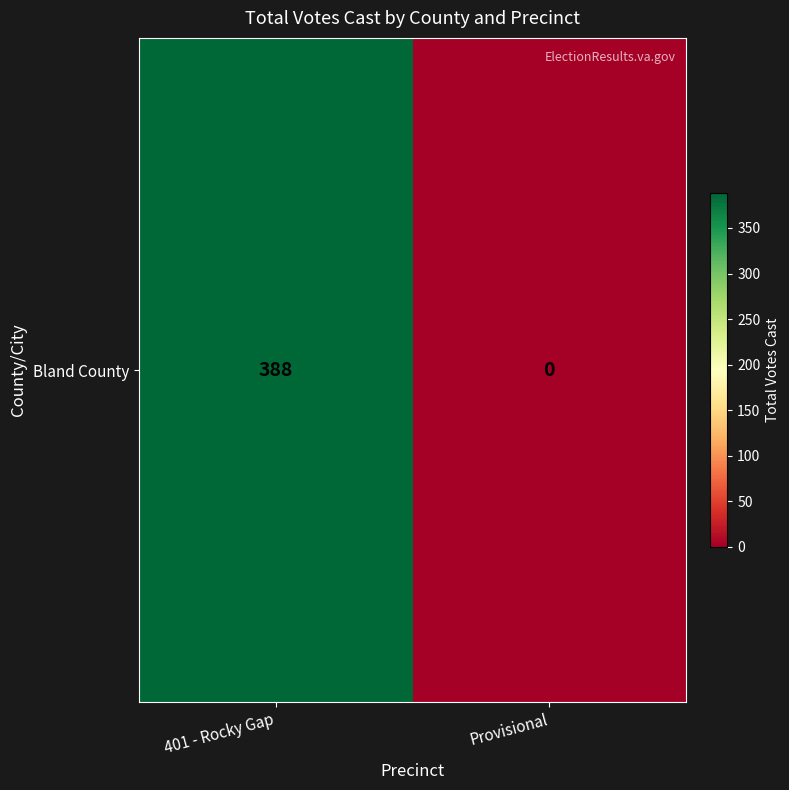

Reading left to right, extract all data points from this chart.

388	0